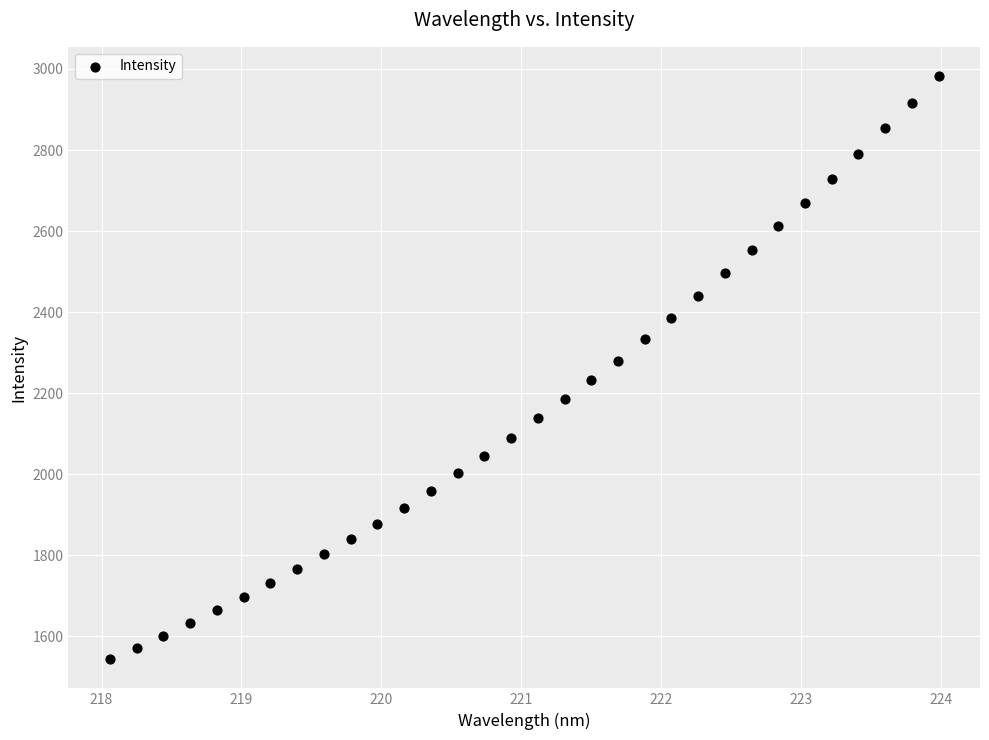

What is the range of X values (max minus min)?

5.9